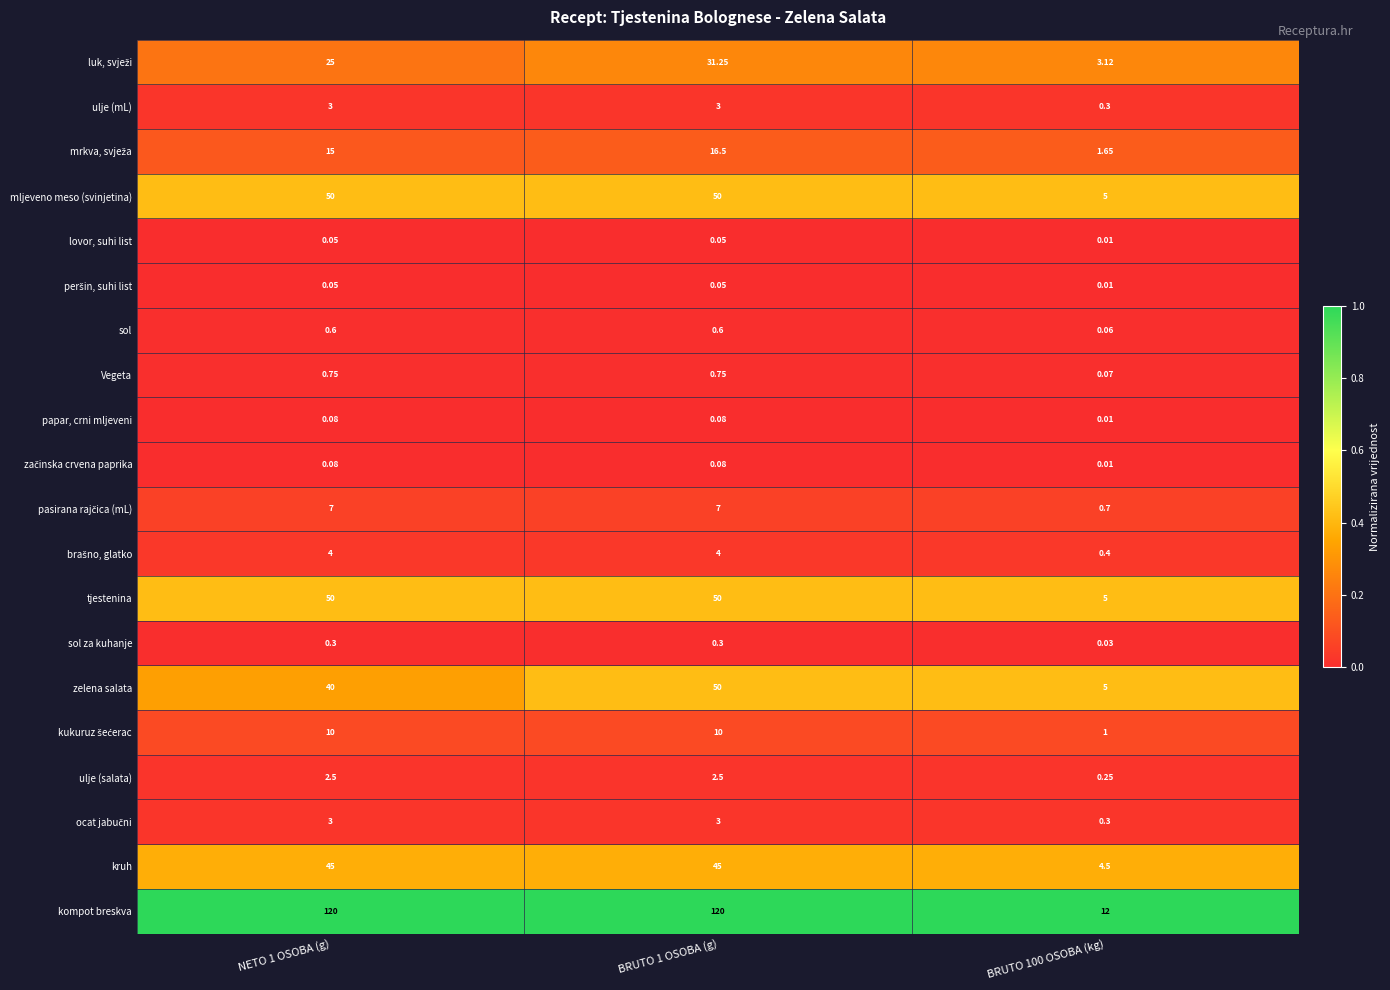

How many distinct data groups are displayed?

20